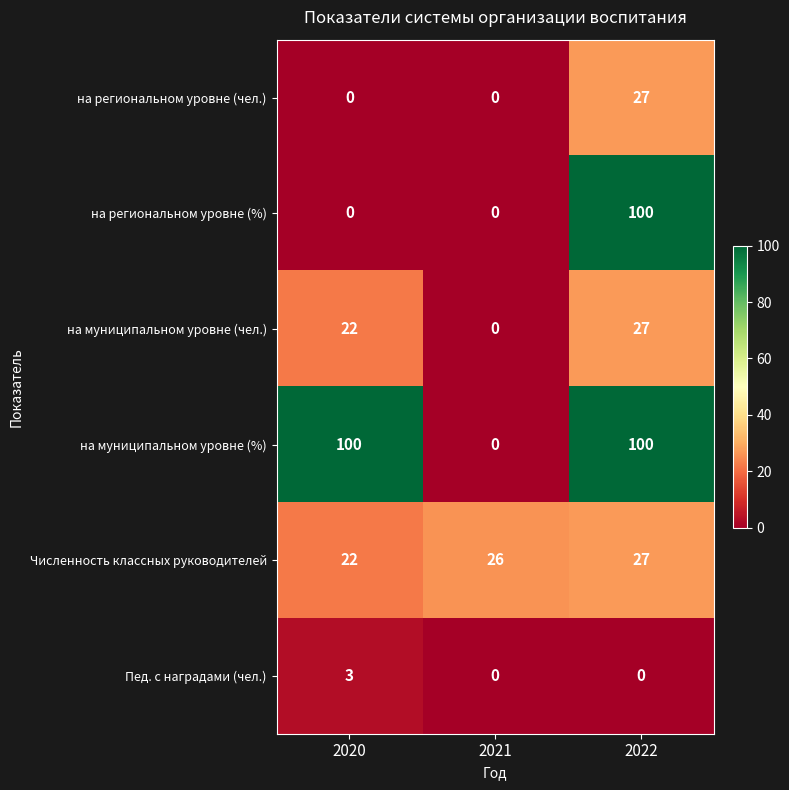

Reading left to right, transcribe all the data shown in this chart.

на региональном уровне (чел.): 2020=0	2021=0	2022=27
на региональном уровне (%): 2020=0	2021=0	2022=100
на муниципальном уровне (чел.): 2020=22	2021=0	2022=27
на муниципальном уровне (%): 2020=100	2021=0	2022=100
Численность классных руководителей: 2020=22	2021=26	2022=27
Пед. с наградами (чел.): 2020=3	2021=0	2022=0